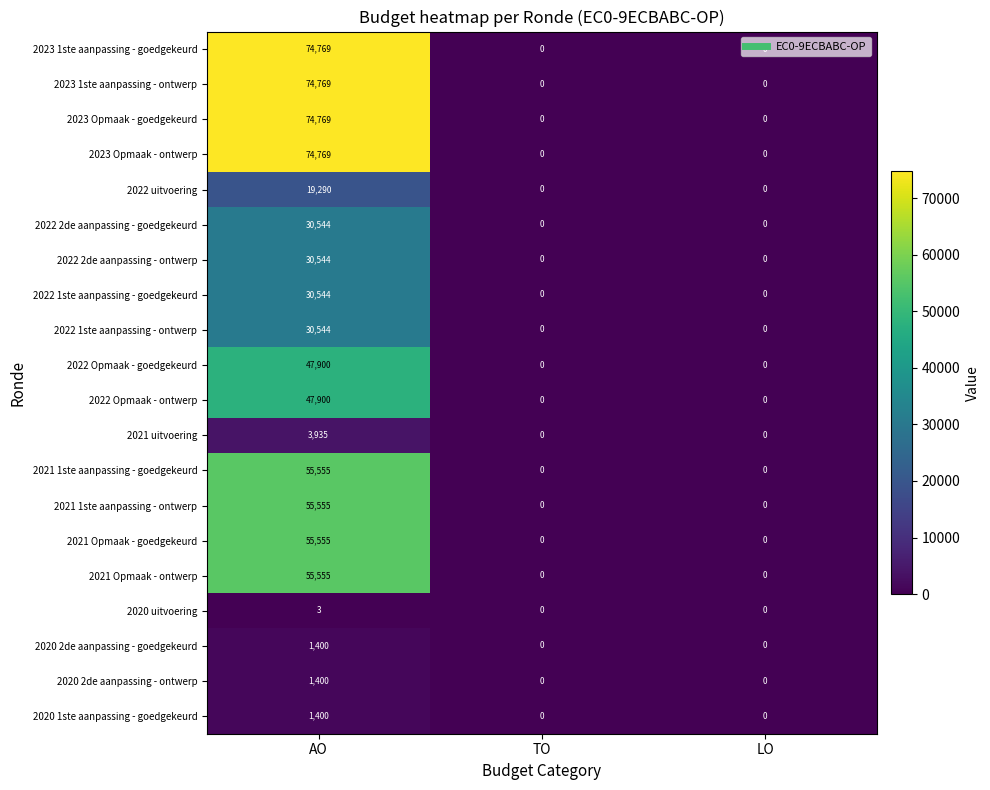

At which category does the chart reach its peak across all series?

AO